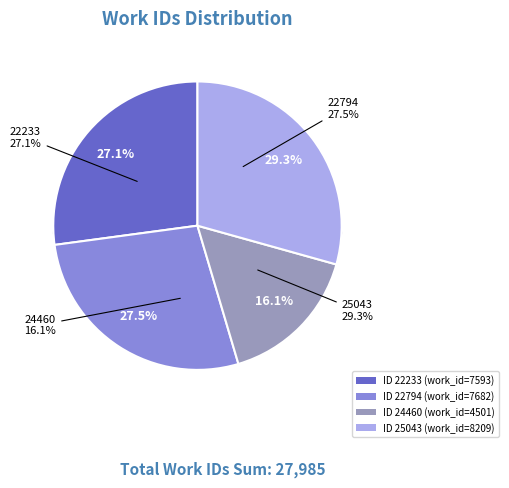

Rank the categories by value from highest to lowest.

25043, 22794, 22233, 24460